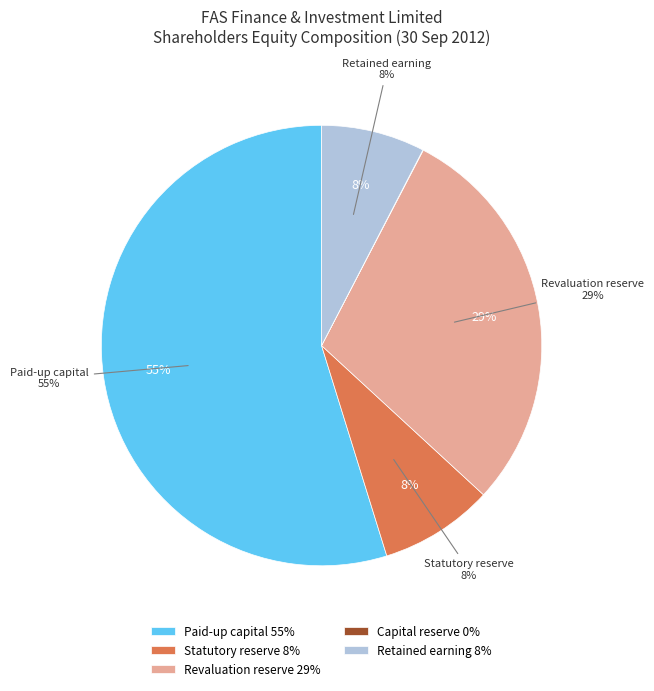

To the nearest percent, what is the difference between the largest and smallest slice percentages?

55%